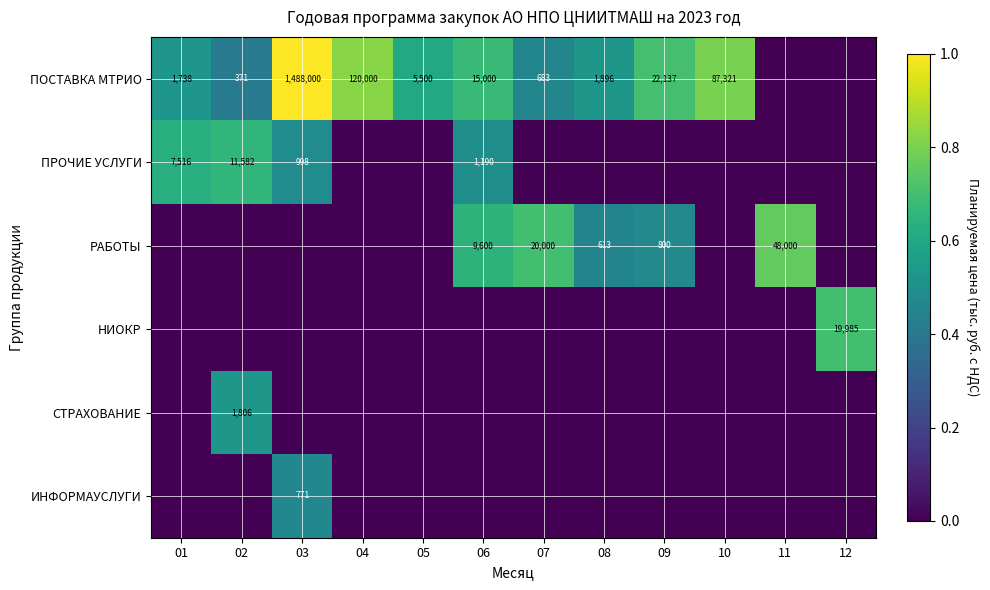

What is the sum of the ПОСТАВКА МТРИО values at 09 and 07?

22820